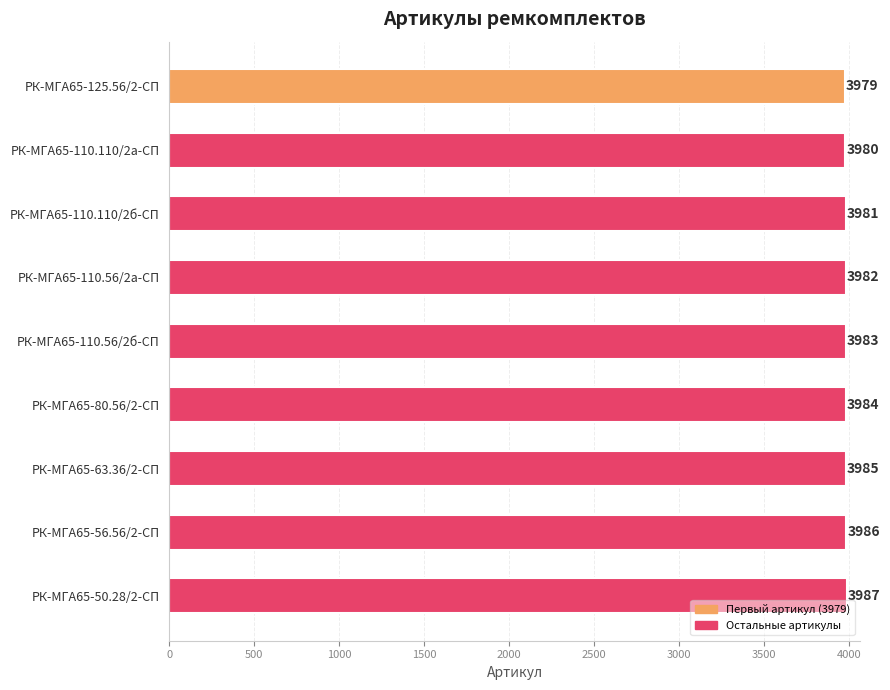

List the labels in order of value, largest first.

РК-МГА65-50.28/2-СП, РК-МГА65-56.56/2-СП, РК-МГА65-63.36/2-СП, РК-МГА65-80.56/2-СП, РК-МГА65-110.56/2б-СП, РК-МГА65-110.56/2а-СП, РК-МГА65-110.110/2б-СП, РК-МГА65-110.110/2а-СП, РК-МГА65-125.56/2-СП